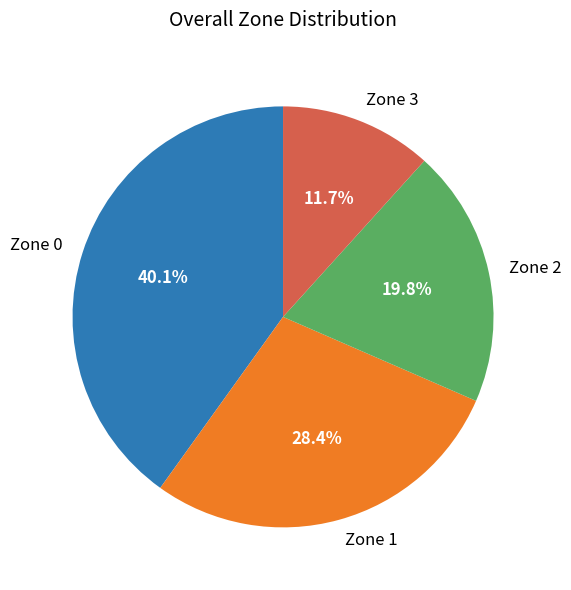

Rank the categories by value from lowest to highest.

Zone 3, Zone 2, Zone 1, Zone 0